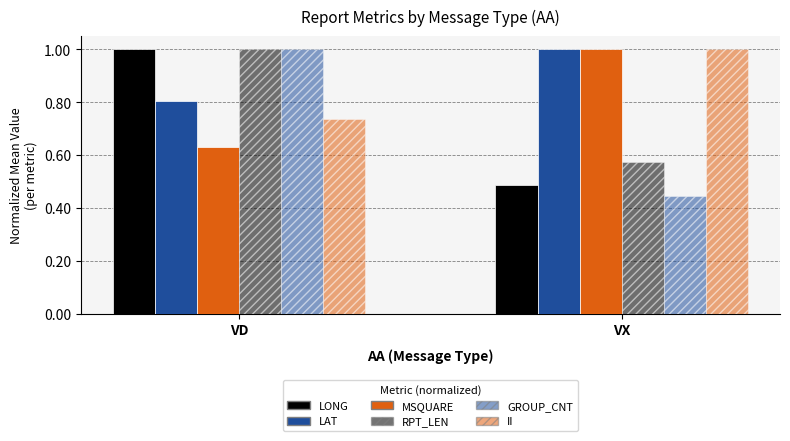

How many data points in LONG are less than 1?

1